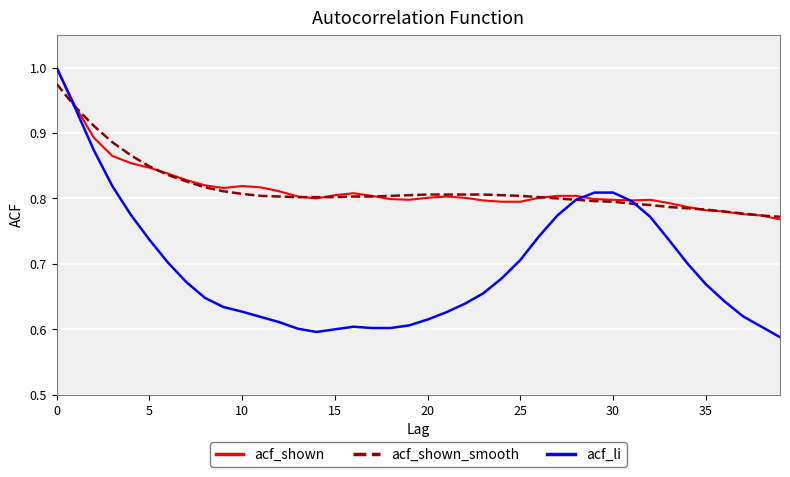

Which series has the largest range (max minus min)?

acf_li